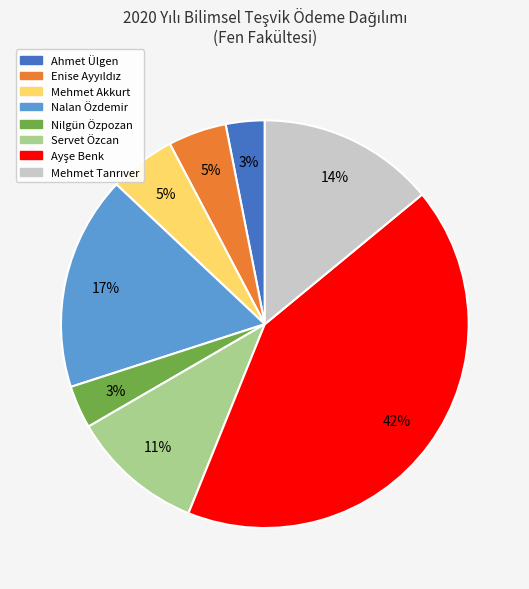

To the nearest percent, what is the average slice percentage?

12%